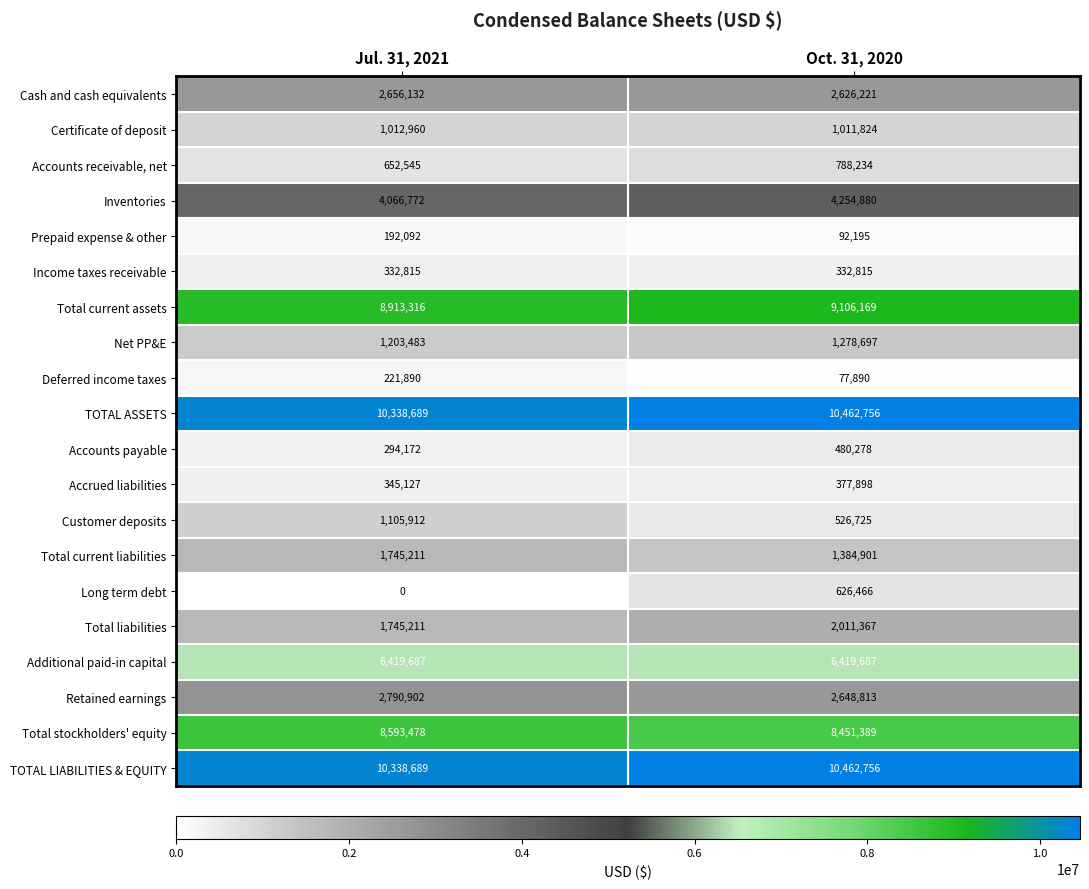

How many values in the Total current assets series are below 9106169?

1